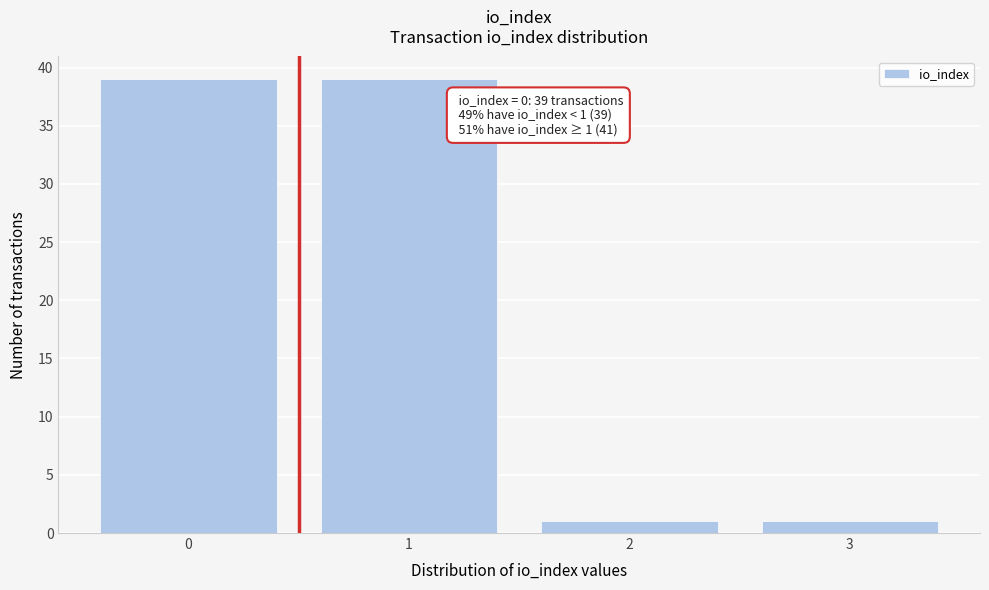

Reading left to right, list all the values displayed in this chart.

39	39	1	1